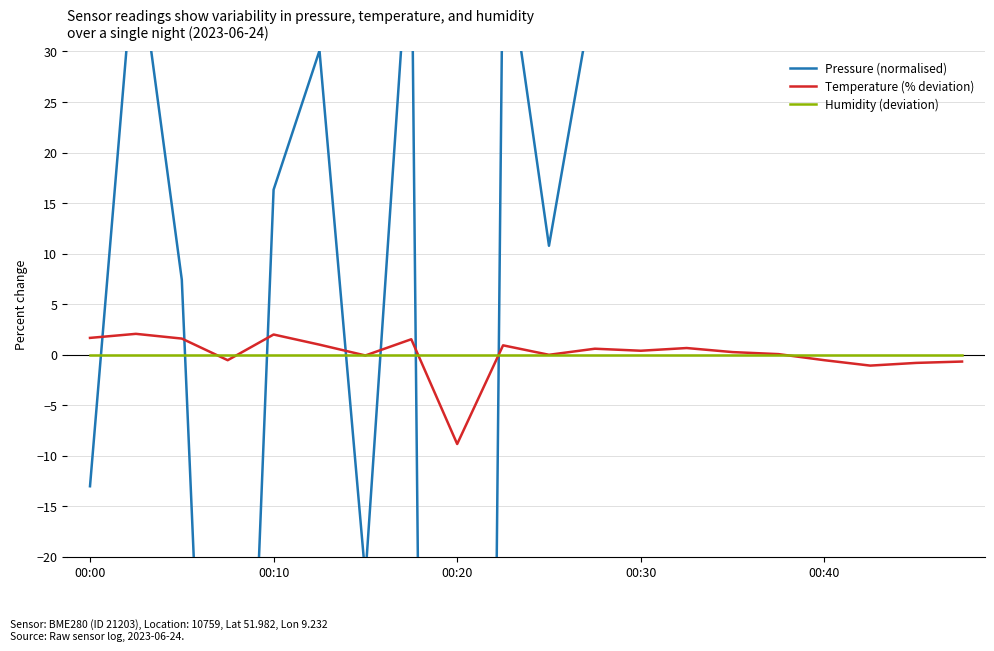

What is the highest value of the Temperature (% deviation) series?

2.1